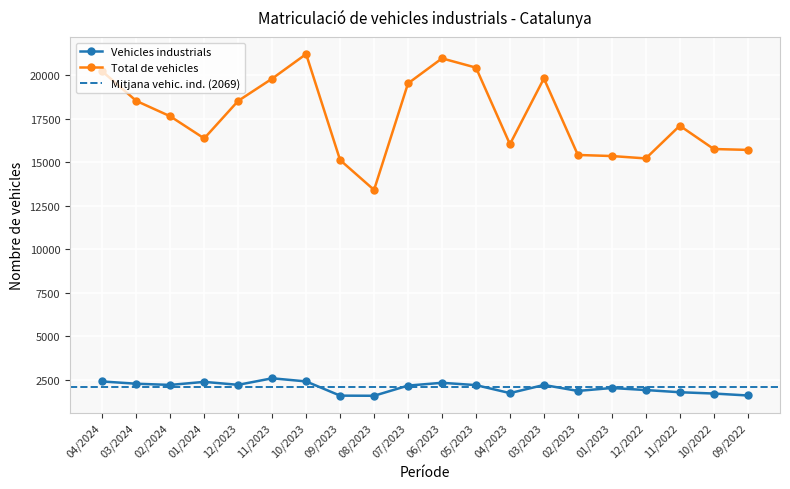

Count the number of categories in the chart.

20